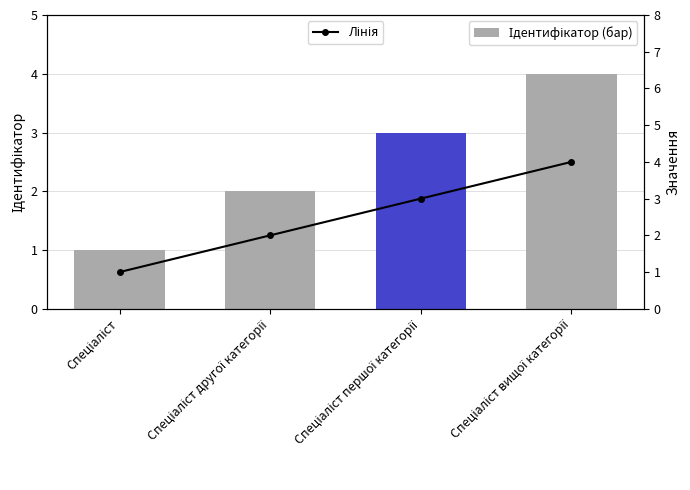

What is the label of the 3rd bar from the right?

Спеціаліст другої категорії